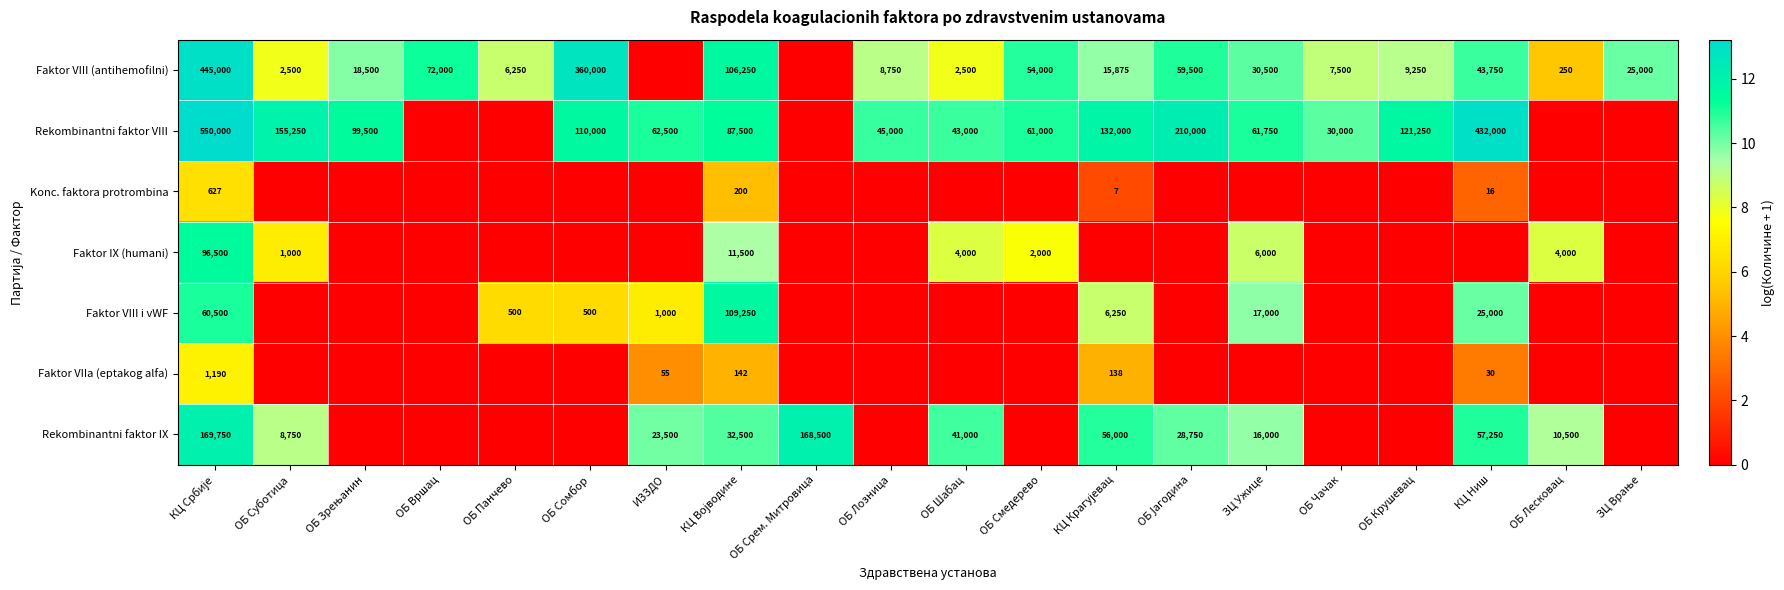

Count the number of categories in the chart.

20